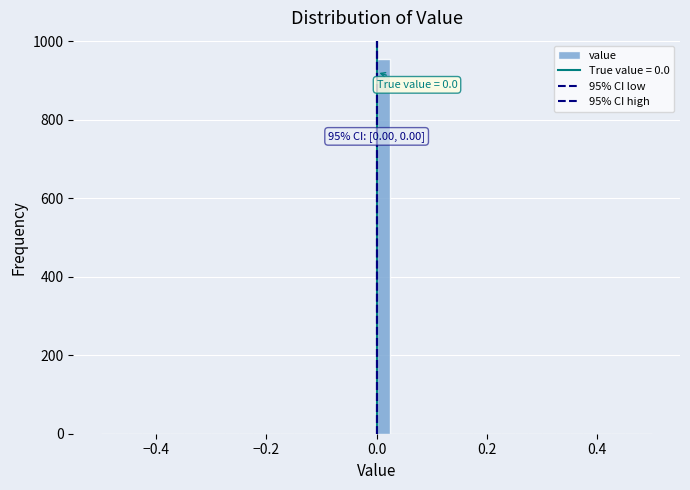

Read against the x-axis, roughly where is the centre of the tallest bar?

0.02